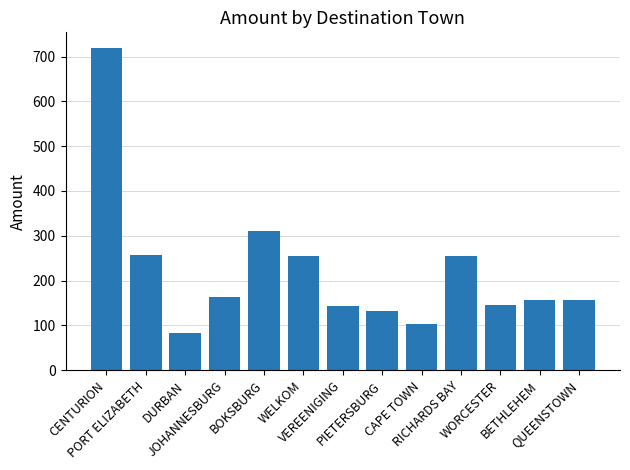

What is the value of the 9th bar from the left?

102.7